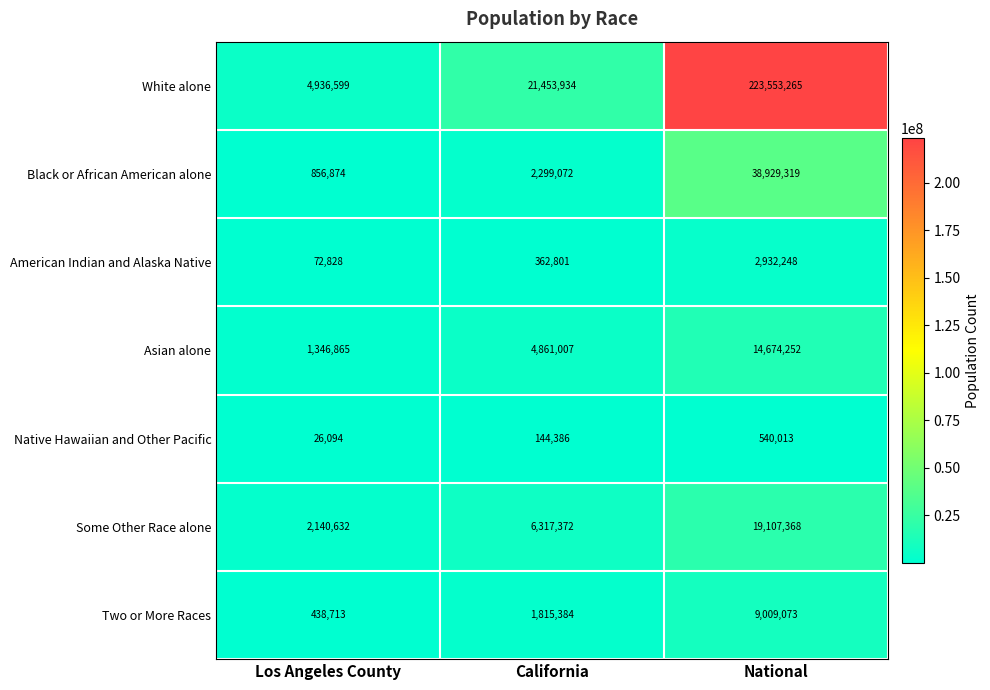

The value of White alone at National is 223553265. True or false?

True